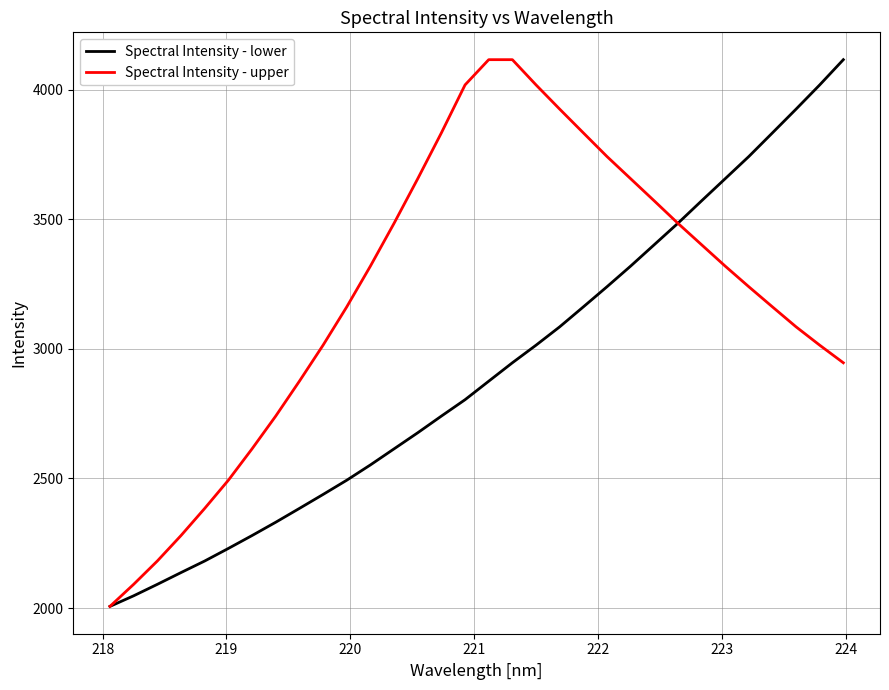

What is the smallest value displayed?

2006.2